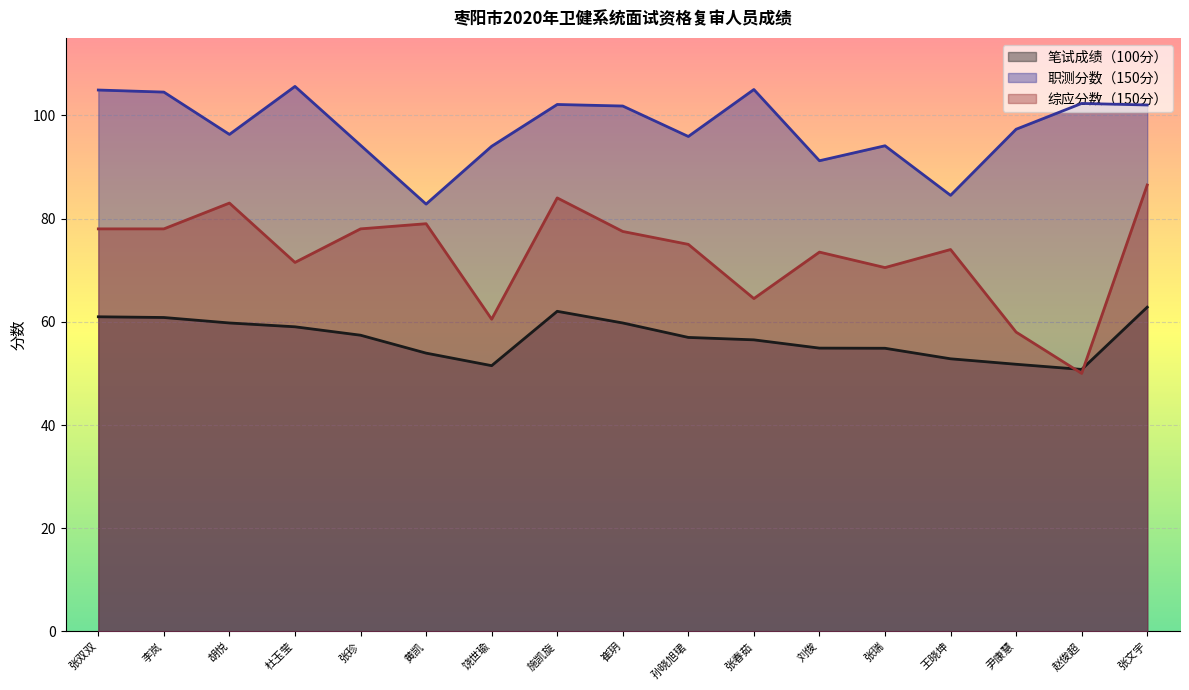

True or false: 职测分数（150分） and 笔试成绩（100分） cross at least once.

False